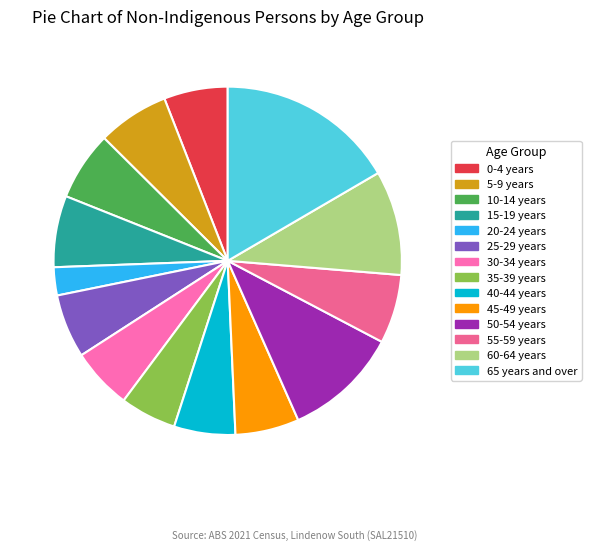

To the nearest percent, what is the average slice percentage?

7%